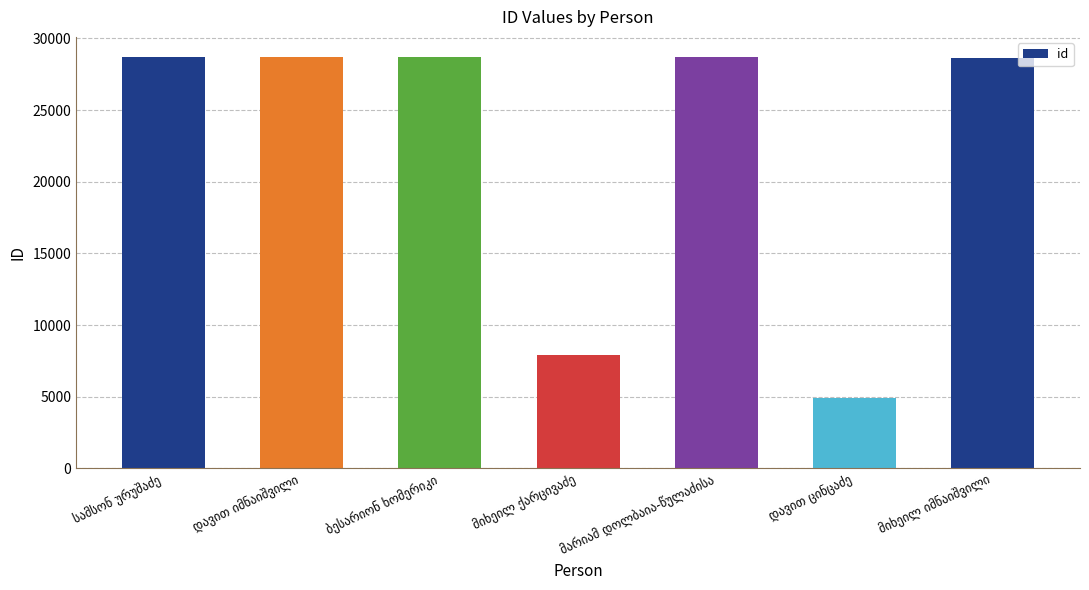

What is the maximum value shown in the chart?

28671